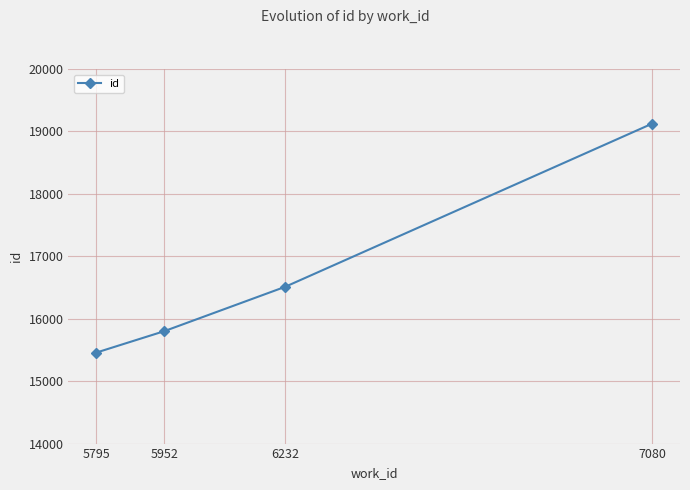

Count the number of data series in this chart.

1